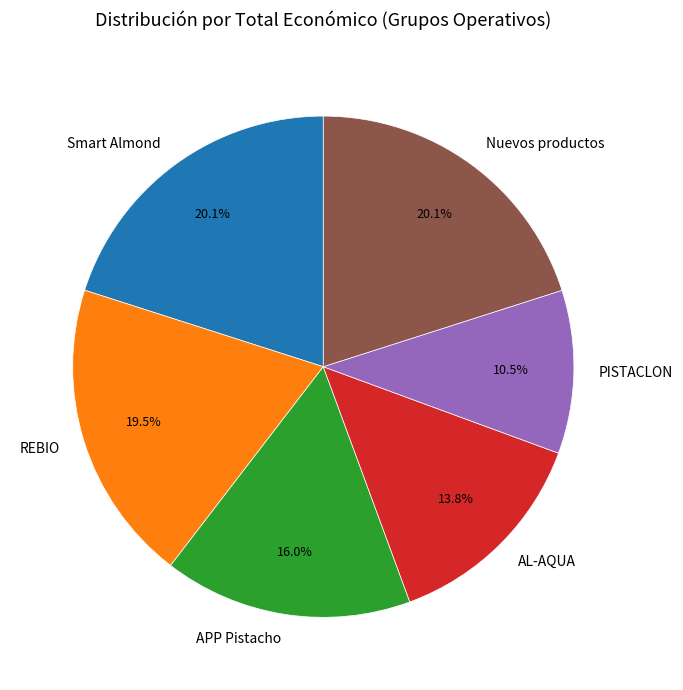

What percentage is the Nuevos productos slice, to the nearest percent?

20%